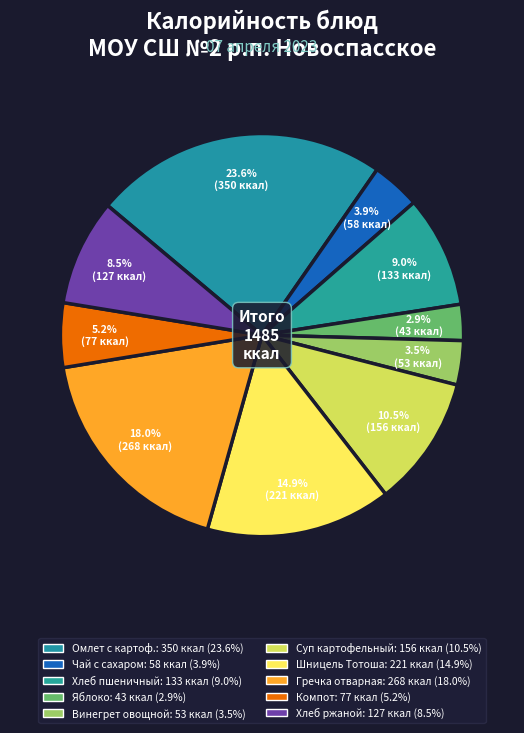

How many slices are in this pie chart?

10